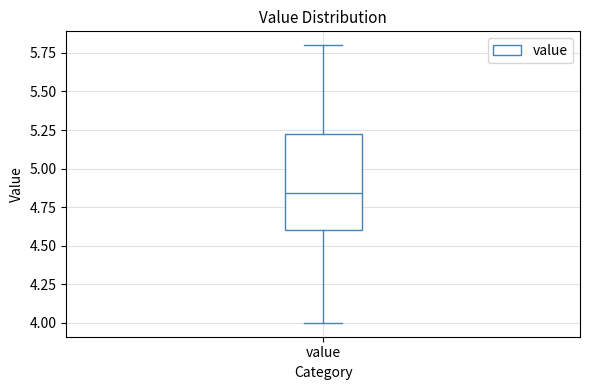

Read this box plot against the y-axis: the position of the median line, the range covered by the box, and the ends of both whiskers. The values are not printed on the chart, so give them approximately, as read against the axis.

median 4.85, box 4.60 to 5.25, whiskers 4.00 to 5.80